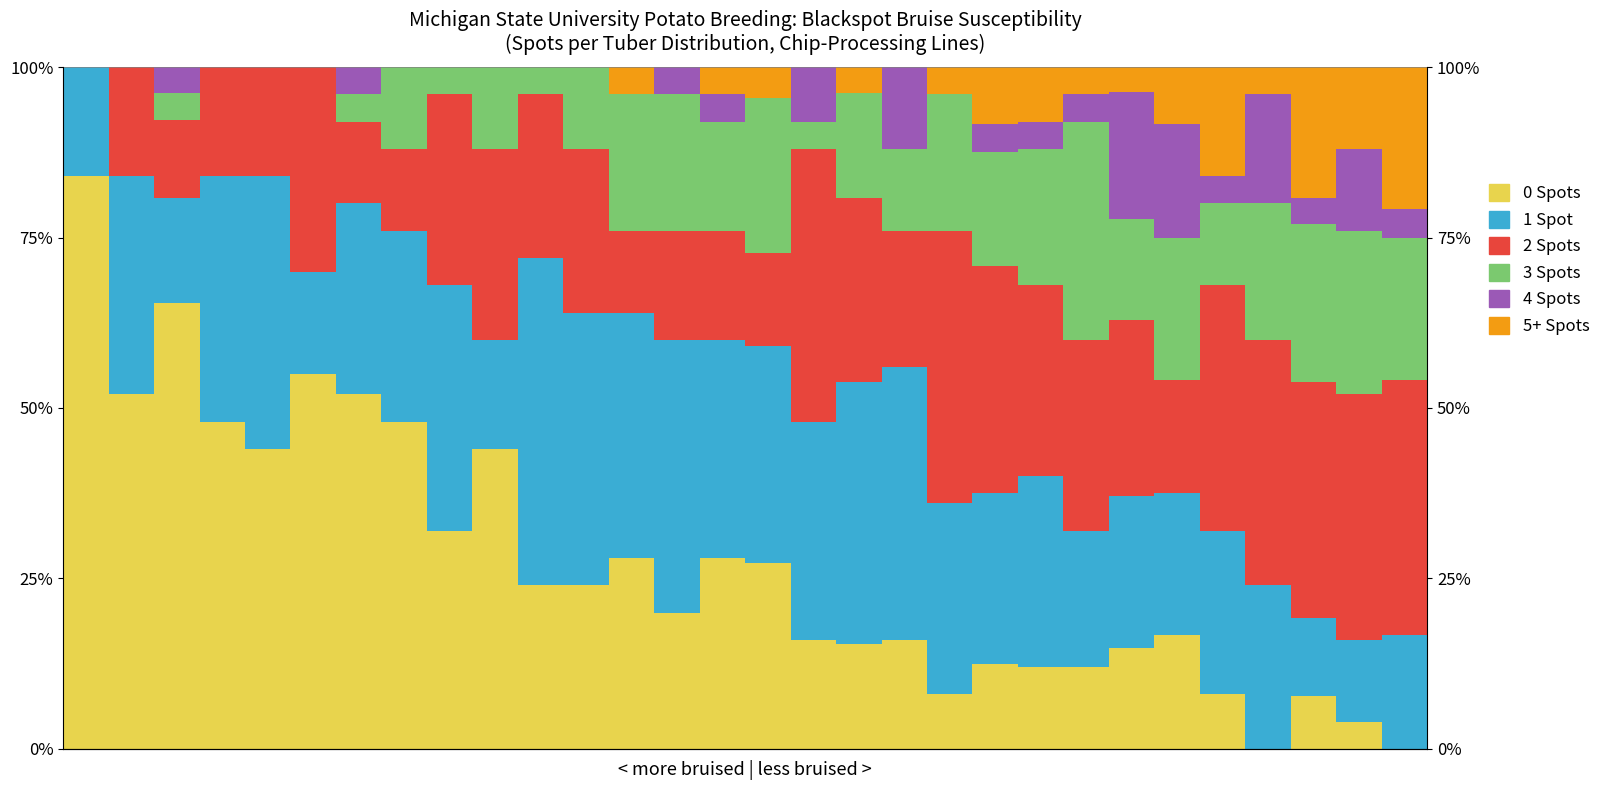

Which series has the largest total across all categories?

1 Spot